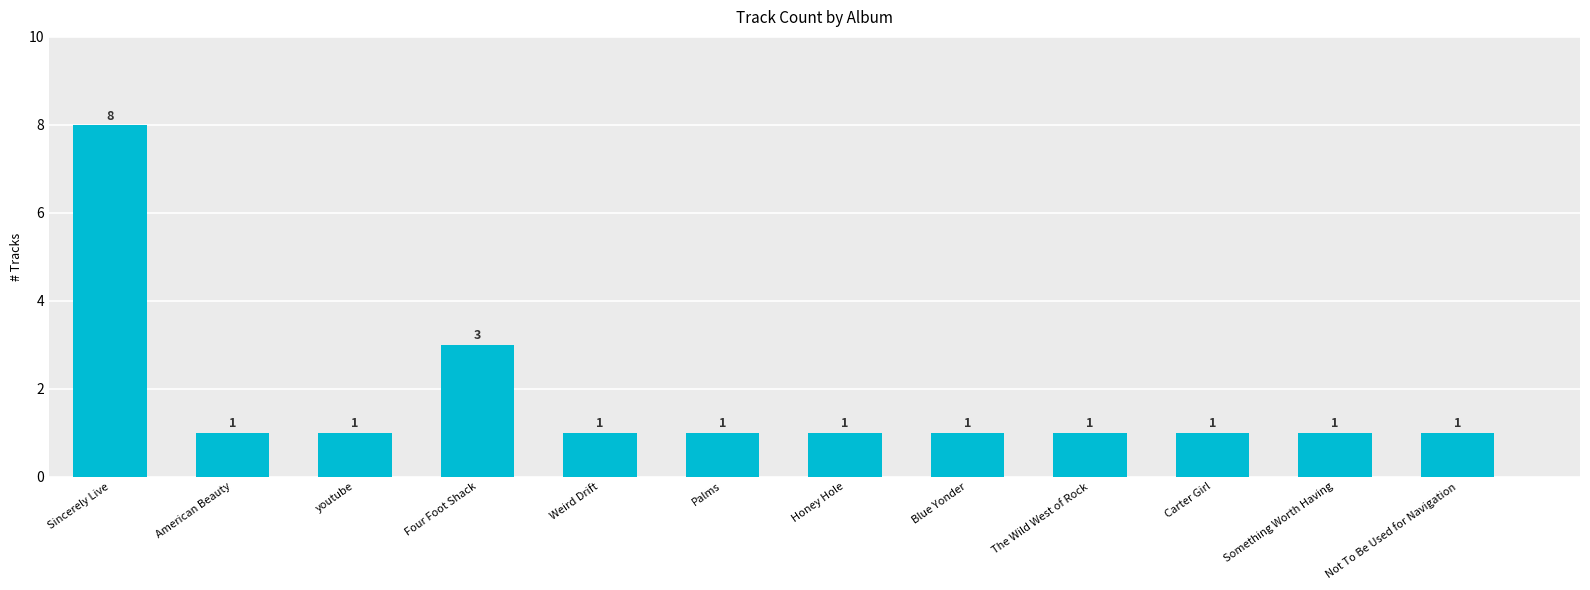

How many values are between 1 and 2?

10